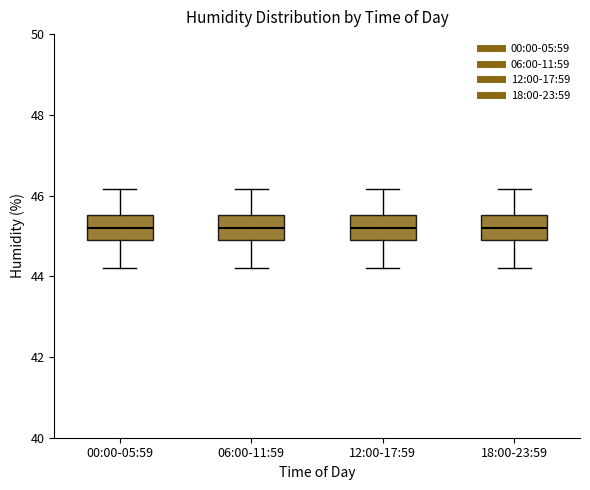

Reading left to right, read every box against the y-axis: the position of its median line, the range the box covers, and the ends of its whiskers. The values are not printed on the chart, so give them approximately, as read against the axis.

00:00-05:59: median 45.2, box 44.8 to 45.6, whiskers 44.2 to 46.2
06:00-11:59: median 45.2, box 44.8 to 45.6, whiskers 44.2 to 46.2
12:00-17:59: median 45.2, box 44.8 to 45.6, whiskers 44.2 to 46.2
18:00-23:59: median 45.2, box 44.8 to 45.6, whiskers 44.2 to 46.2